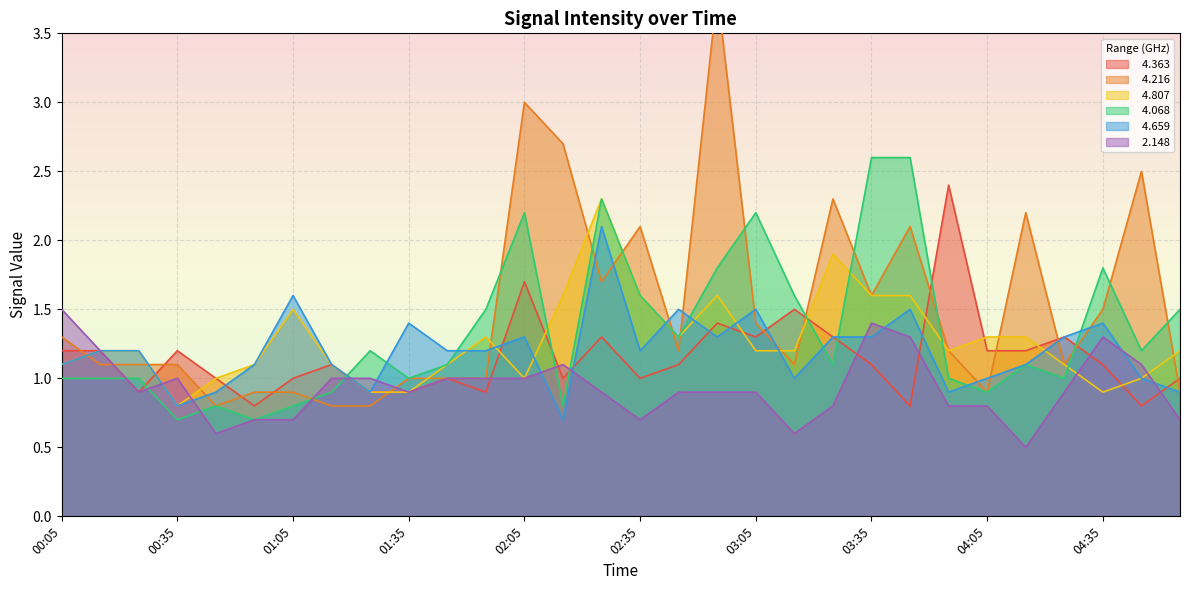

Is it true that   4.068 equals 3.4 at 03:35?

False